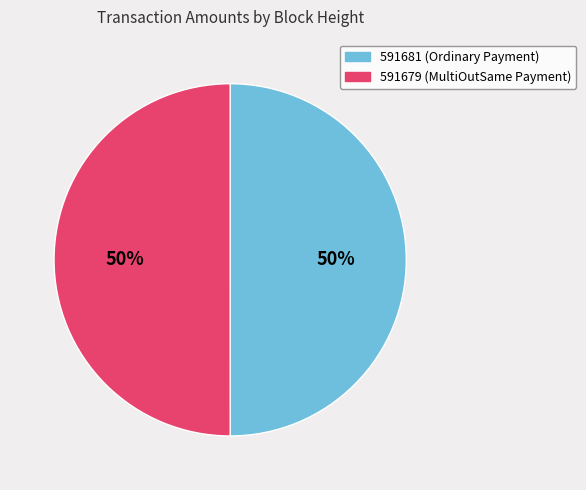

What is the ratio of the value at 591681 to the value at 591679?

1.0